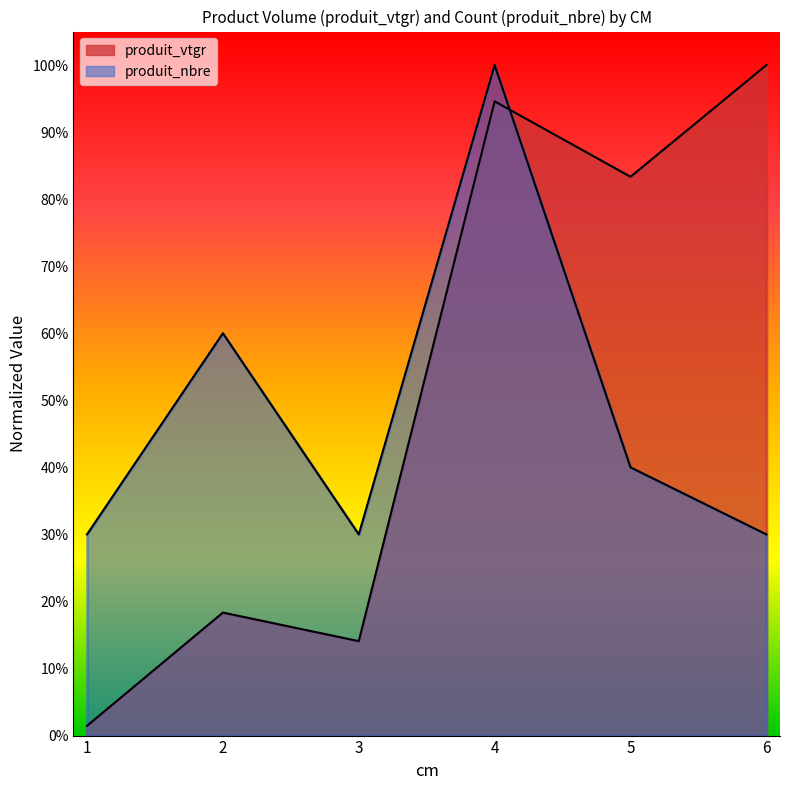

How many interior local peaks does the produit_vtgr series have?

2